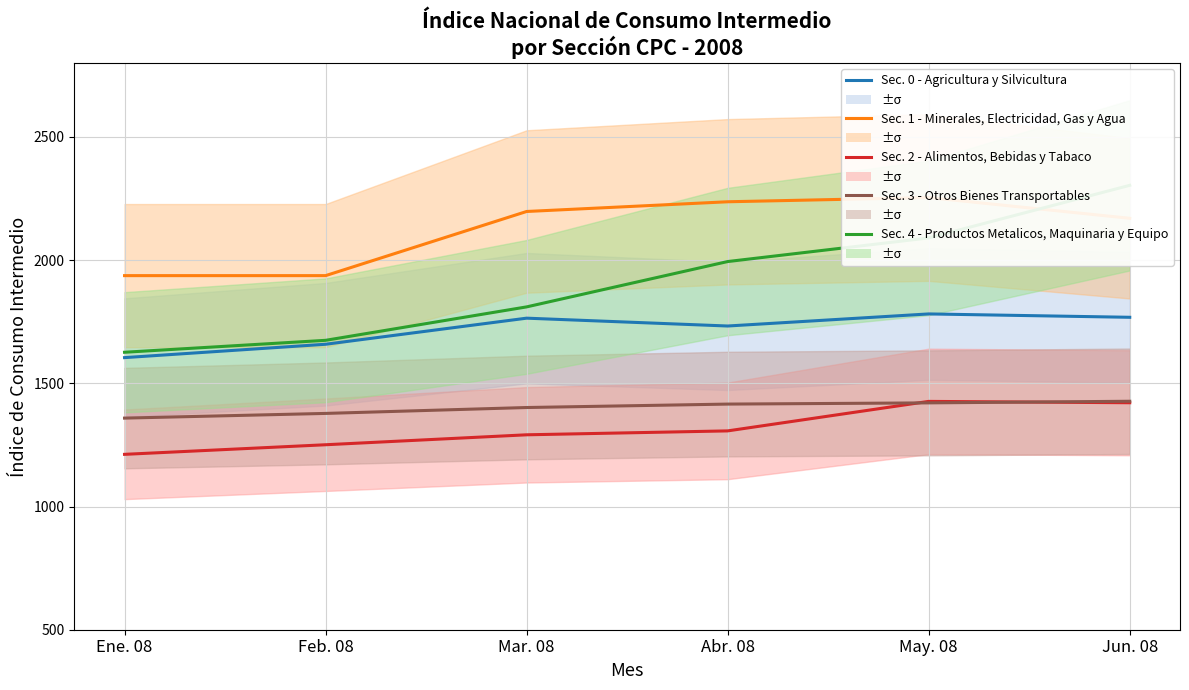

Which label corresponds to the smallest value in the chart?

Ene. 08